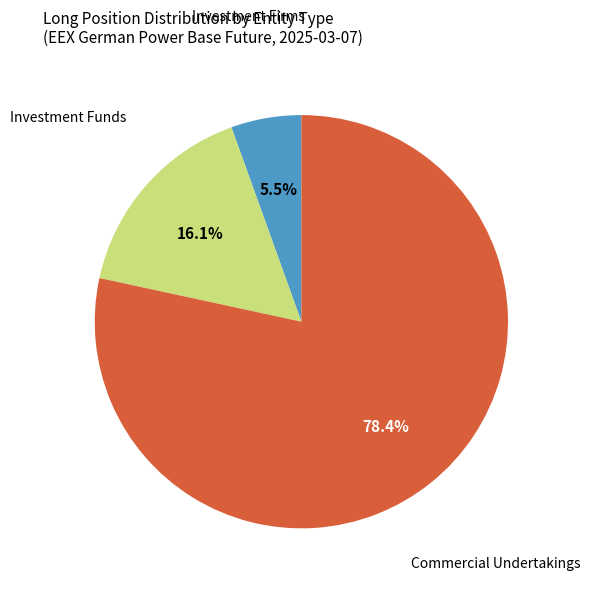

Is there any slice that represents more than half of the pie?

Yes